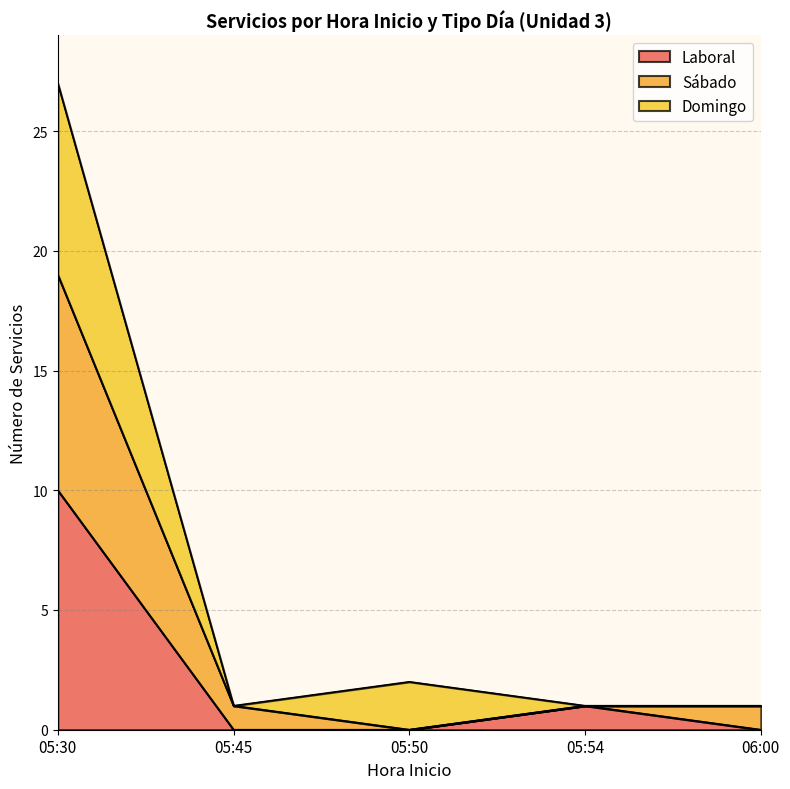

True or false: Laboral has more than 1 points higher than both neighbors.

False